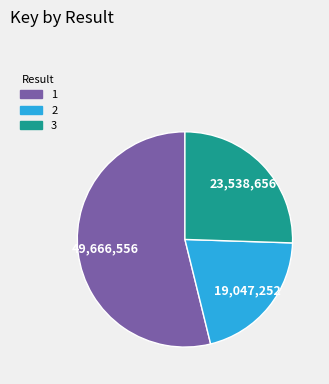

Is the sum of 2 and 3 greater than half?

No